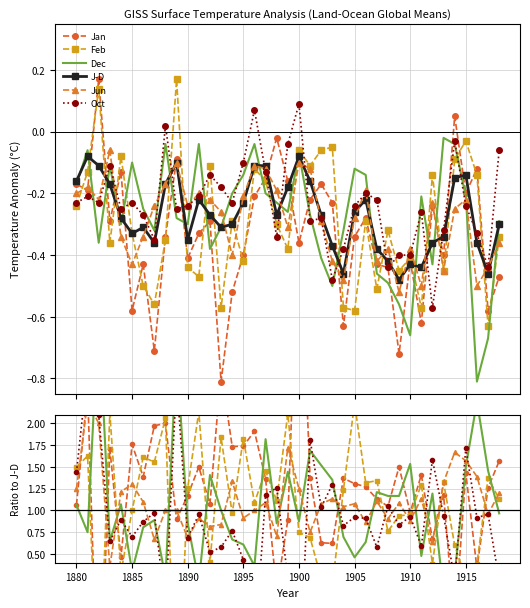

How many lines are shown in the chart?

6